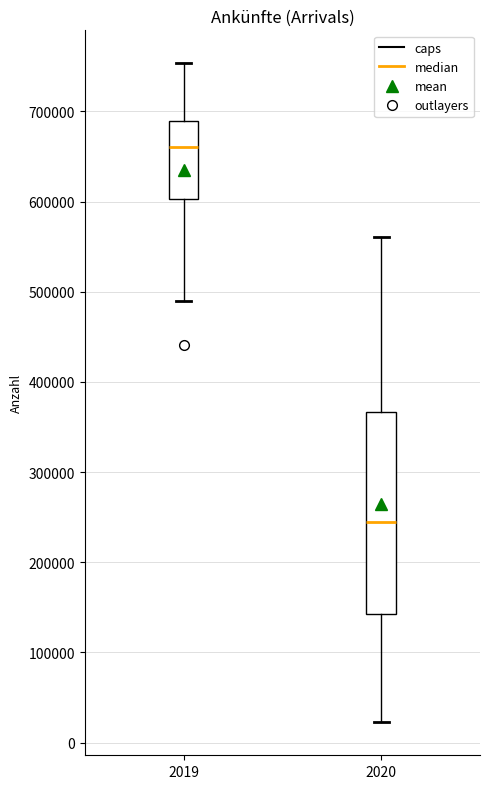

Reading left to right, transcribe this box plot: for each box, give where its median line is, the range the box spans, and where its two whiskers end, as read against the y-axis. The values are not printed on the chart, so give them approximately, as read against the axis.

2019: median 660000, box 600000 to 690000, whiskers 490000 to 750000
2020: median 240000, box 140000 to 370000, whiskers 20000 to 560000